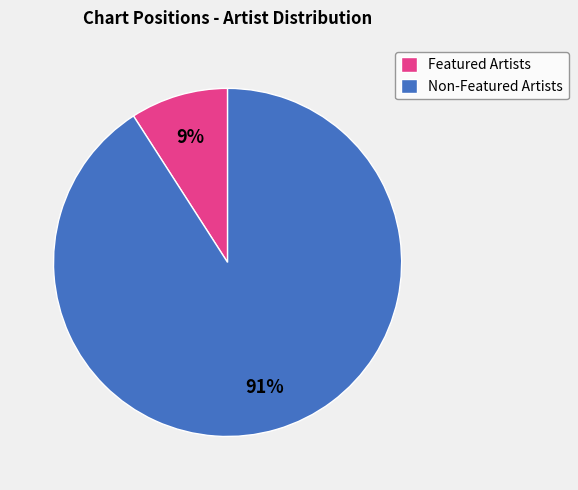

Between Non-Featured Artists and Featured Artists, which is larger?

Non-Featured Artists